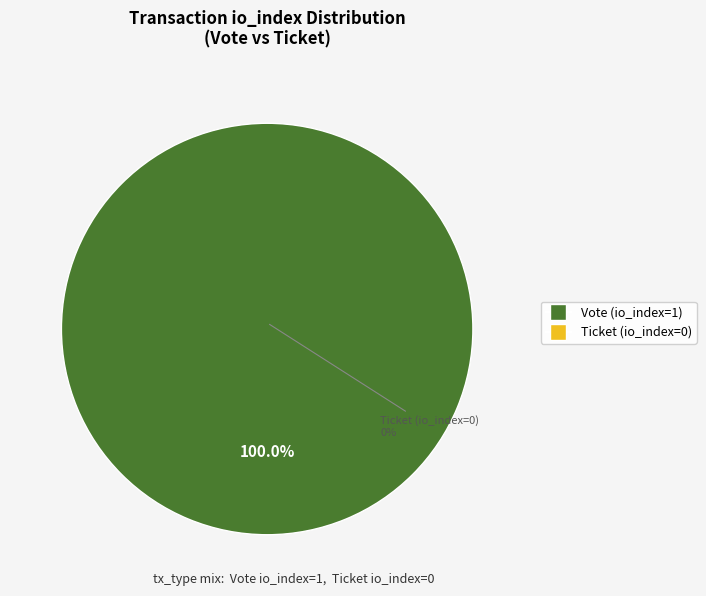

To the nearest percent, what is the average slice percentage?

50%